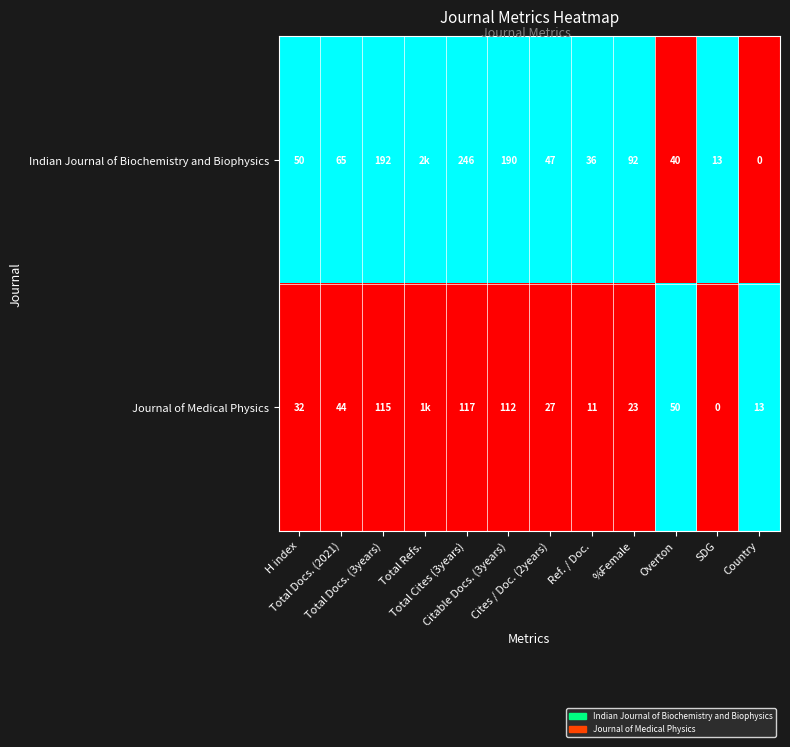

What is the difference between the highest and lowest values at Total Refs.?

1